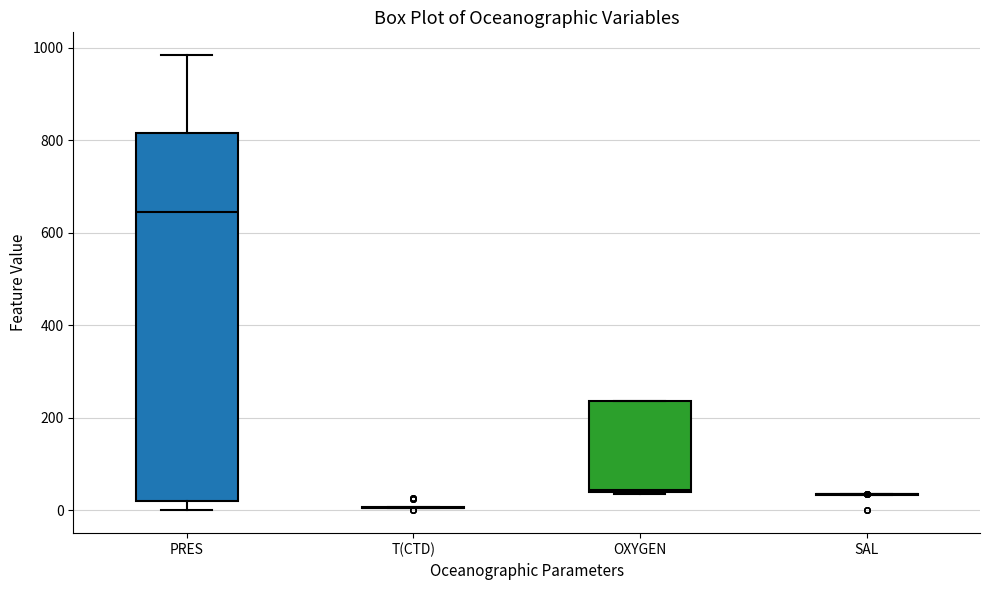

Reading left to right, read every box against the y-axis: the position of its median line, the range the box covers, and the ends of its whiskers. The values are not printed on the chart, so give them approximately, as read against the axis.

PRES: median 640, box 20 to 820, whiskers 0 to 980
T(CTD): box collapsed to a line at 0, whiskers 0 to 0
OXYGEN: median 40, box 40 to 240, whiskers 40 to 240
SAL: box collapsed to a line at 40, whiskers 40 to 40